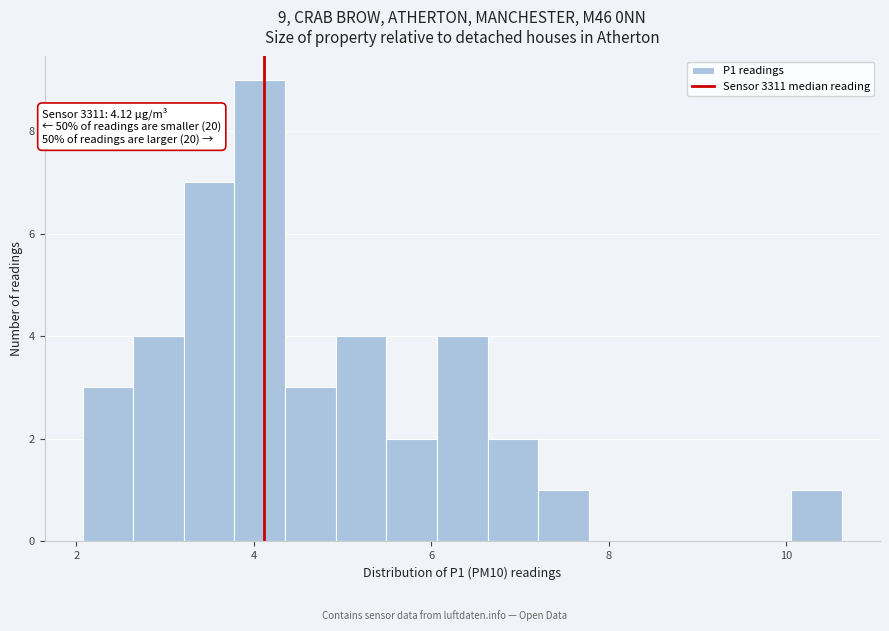

Around what value on the x-axis is the tallest bar? Give the approximate position of its centre, as read against the axis.

4.0